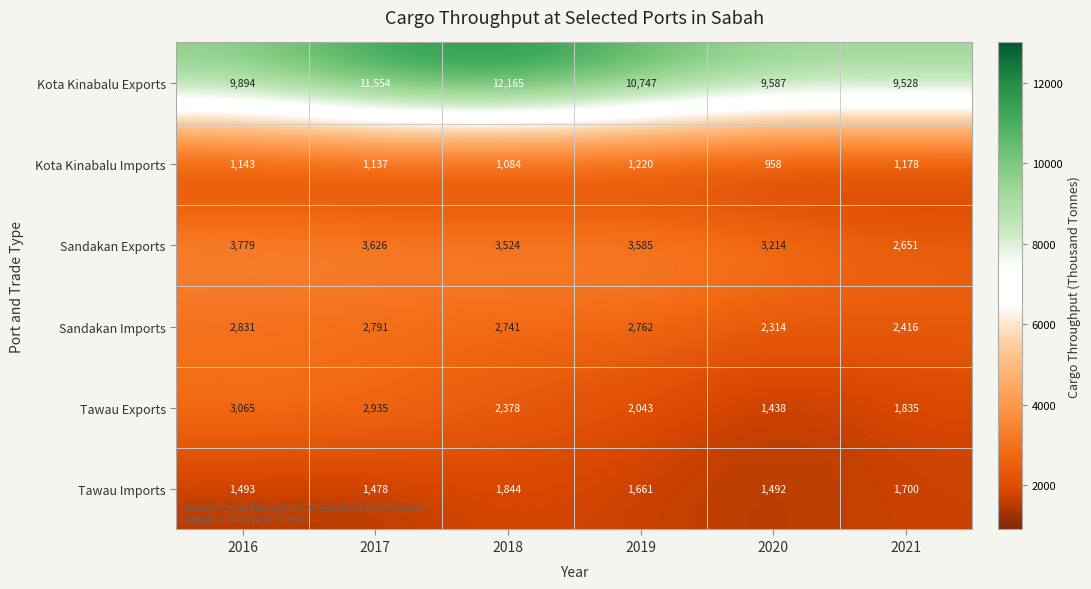

Which series has the widest spread of values?

Kota Kinabalu Exports